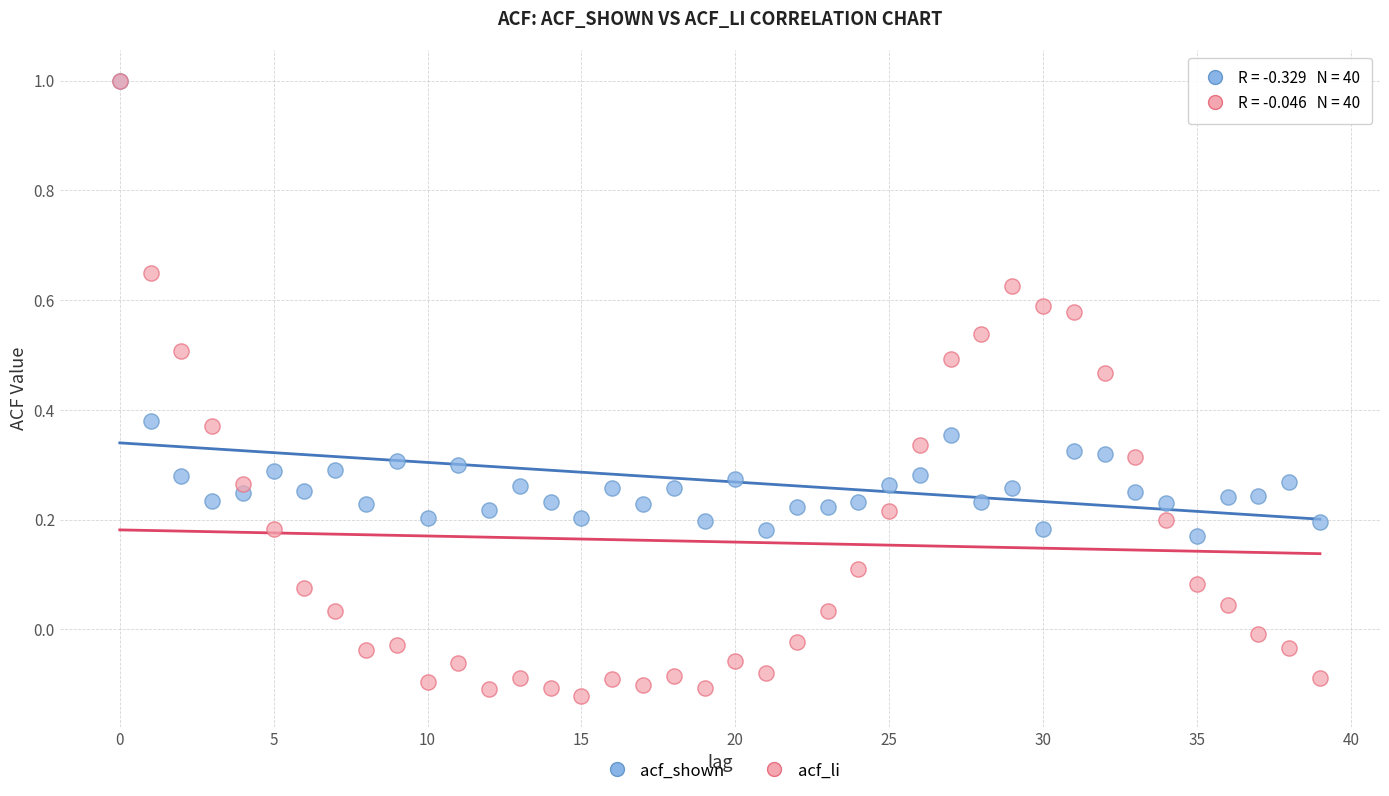

What are all the series names shown in the legend?

acf_shown, acf_li